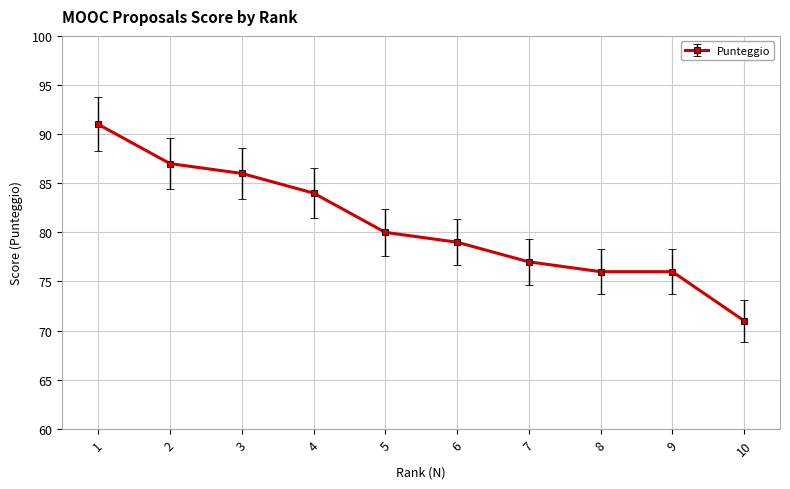

Which has a higher value, 4 or 5?

4